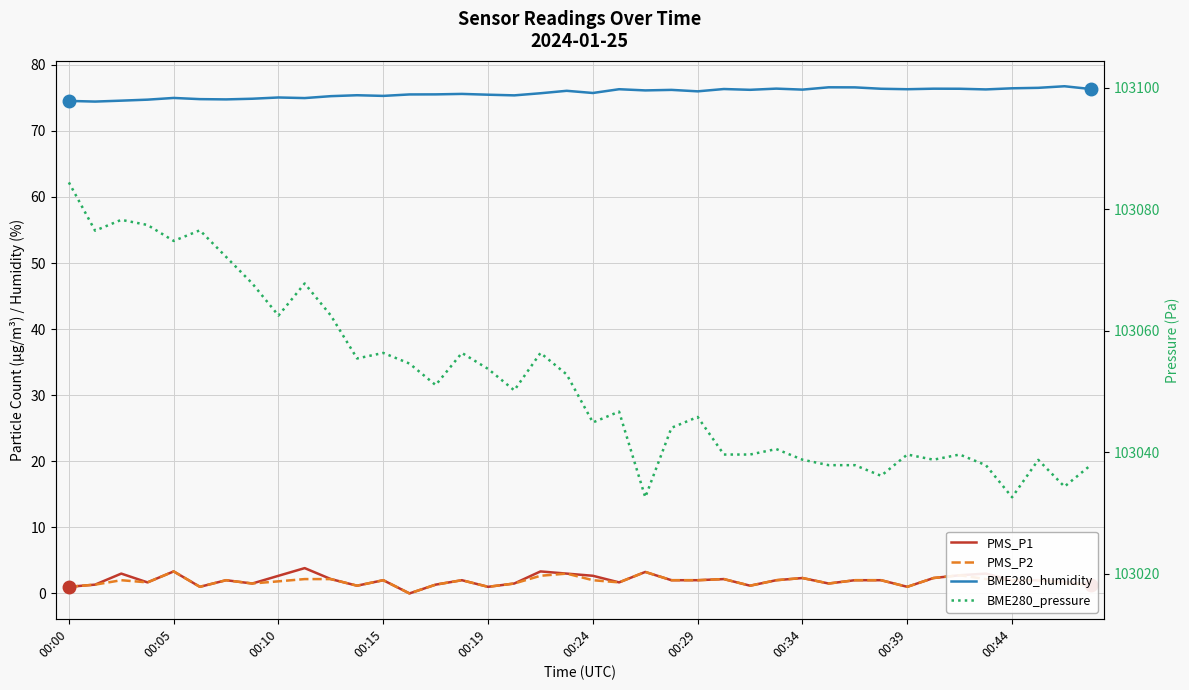

What is the difference between the highest and lowest values at 00:29?

103043.8